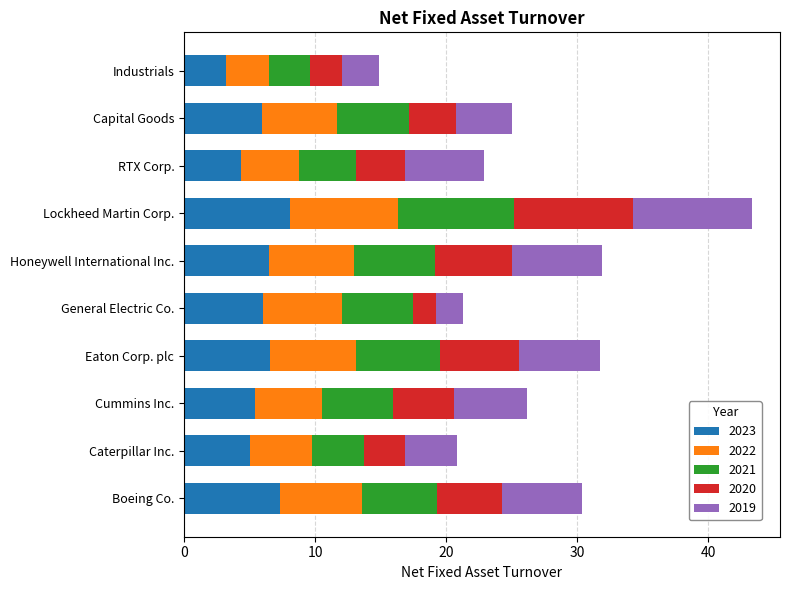

What is the maximum value for 2023?

8.1